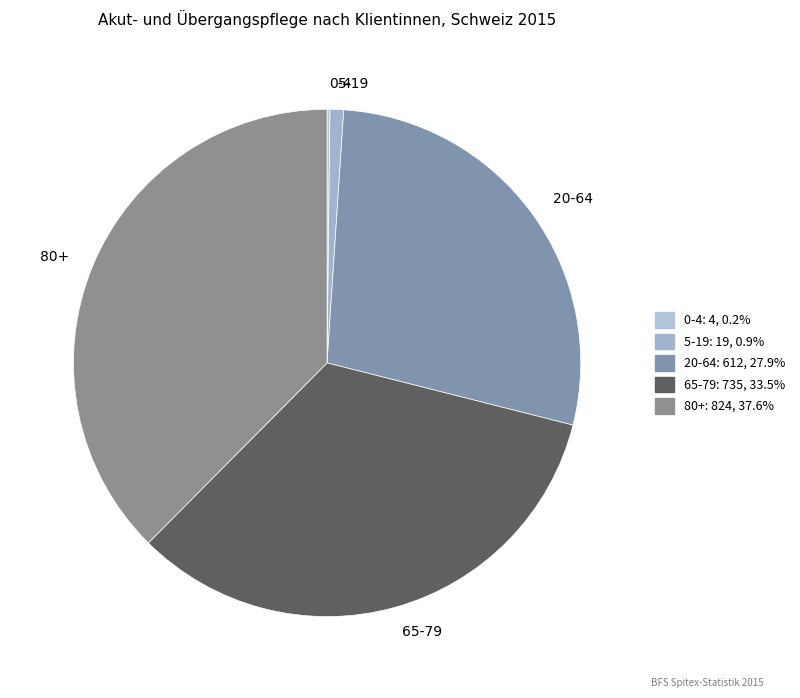

Which slice is the largest?

80+